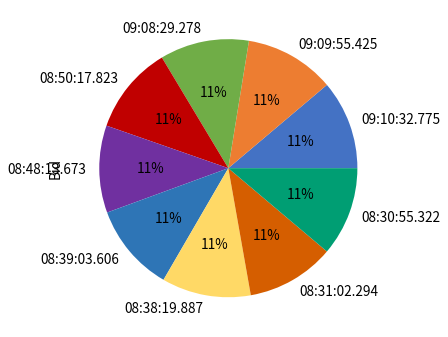

Combined, do 09:10:32.775 and 08:30:55.322 account for over 50%?

No